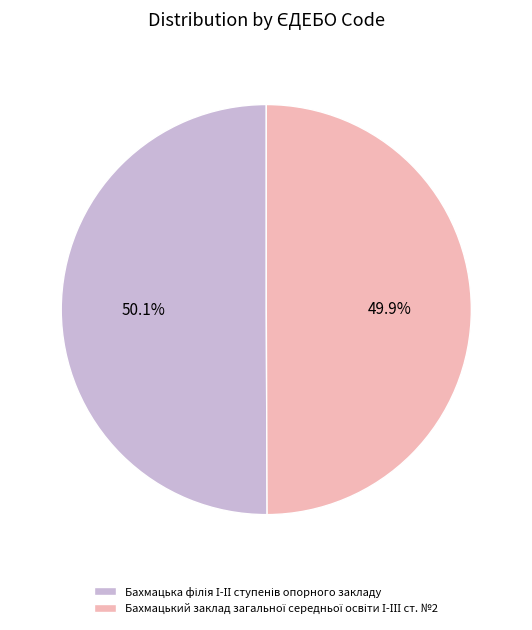

Is there a majority slice in this chart?

Yes